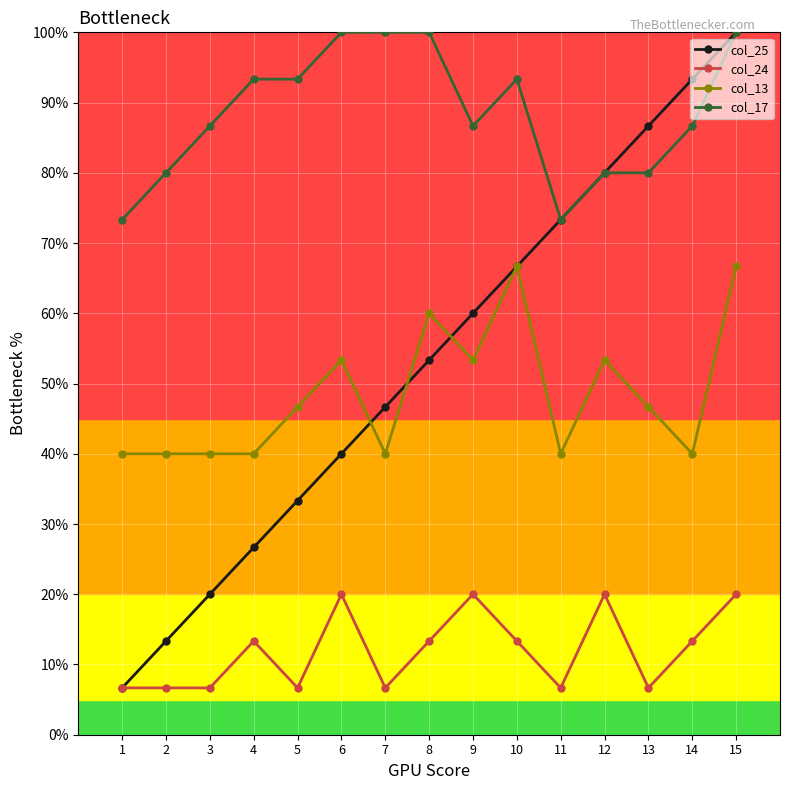

Is it true that col_13 equals 16 at 10?

False